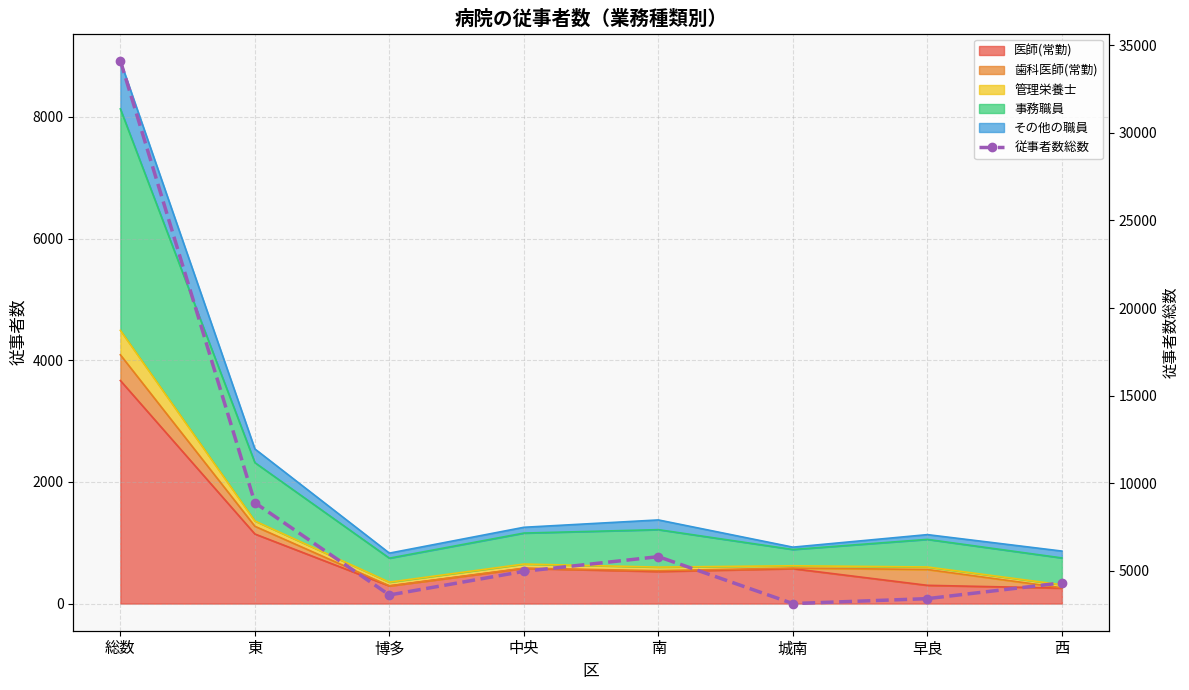

What is the difference between the values at 城南 and 早良?

281.6